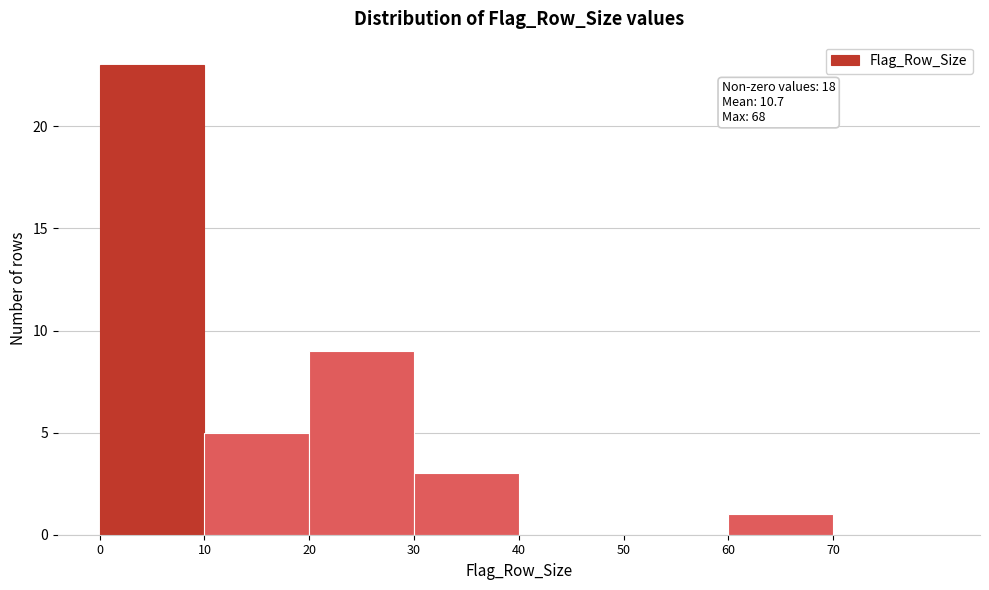

Which range on the x-axis has the tallest bar?

0 to 10